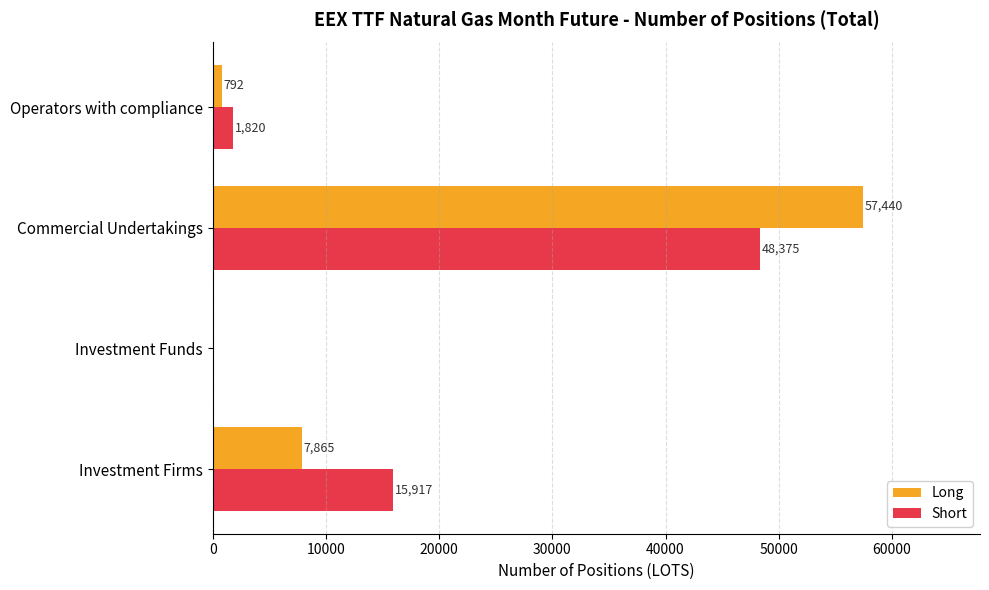

At which category is the sum across all series the highest?

Commercial Undertakings